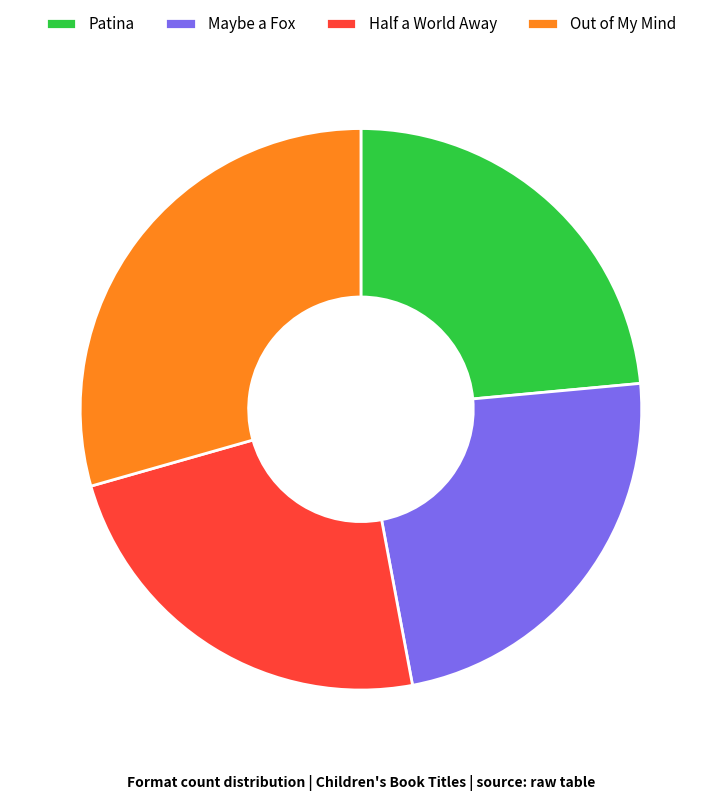

Is the sum of Patina and Half a World Away greater than half?

No